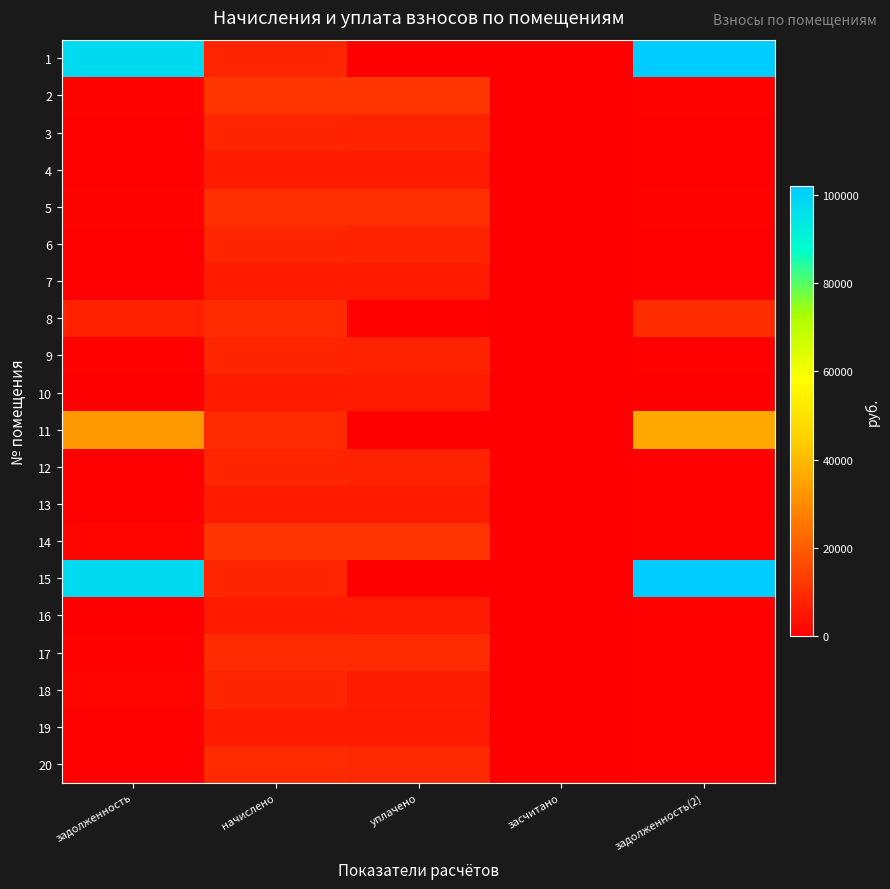

At how many categories does at least one series exceed 54683?

2